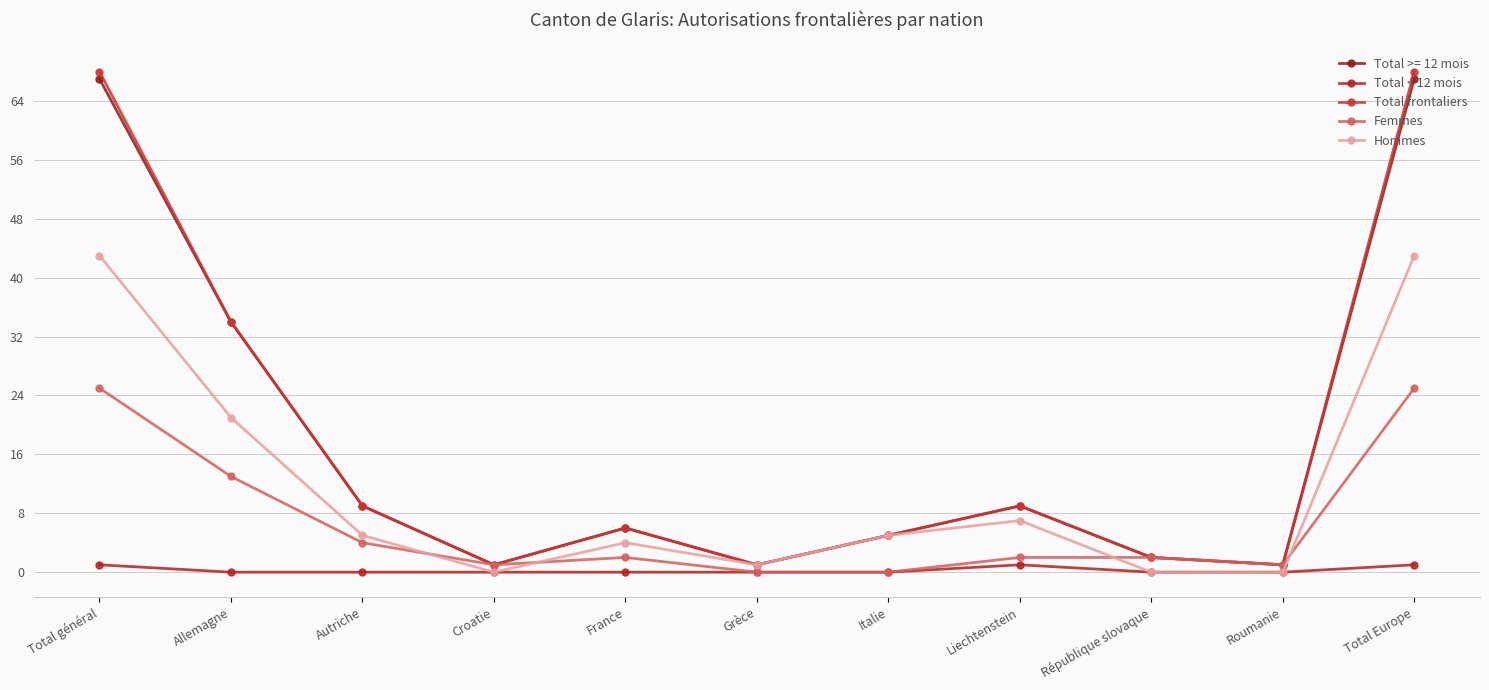

What is the average value of the Hommes series?

12